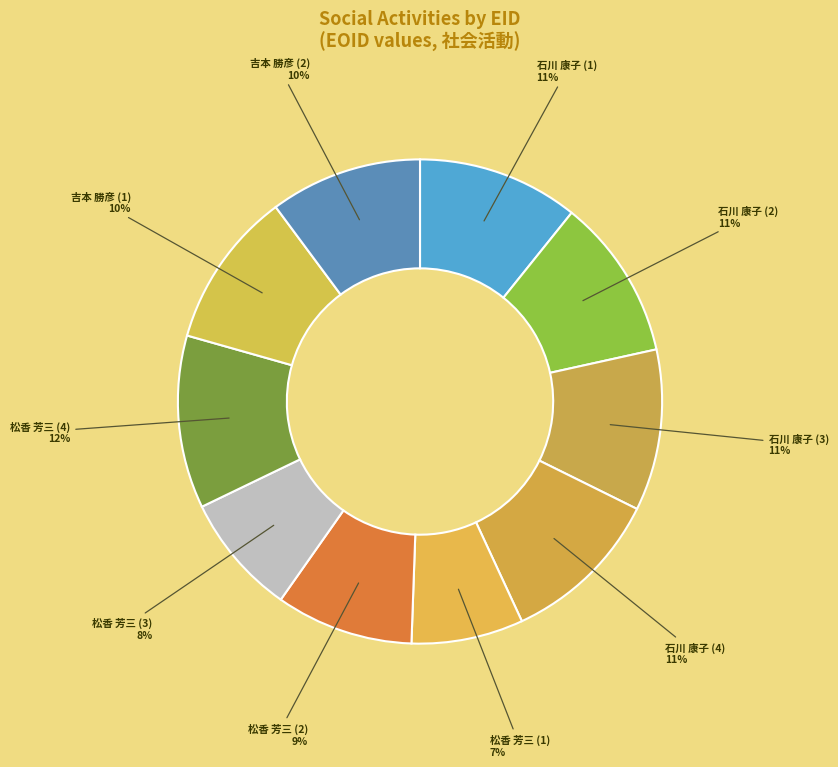

To the nearest percent, what is the difference between the 石川 康子 (3) and 吉本 勝彦 (2) slice percentages?

1%